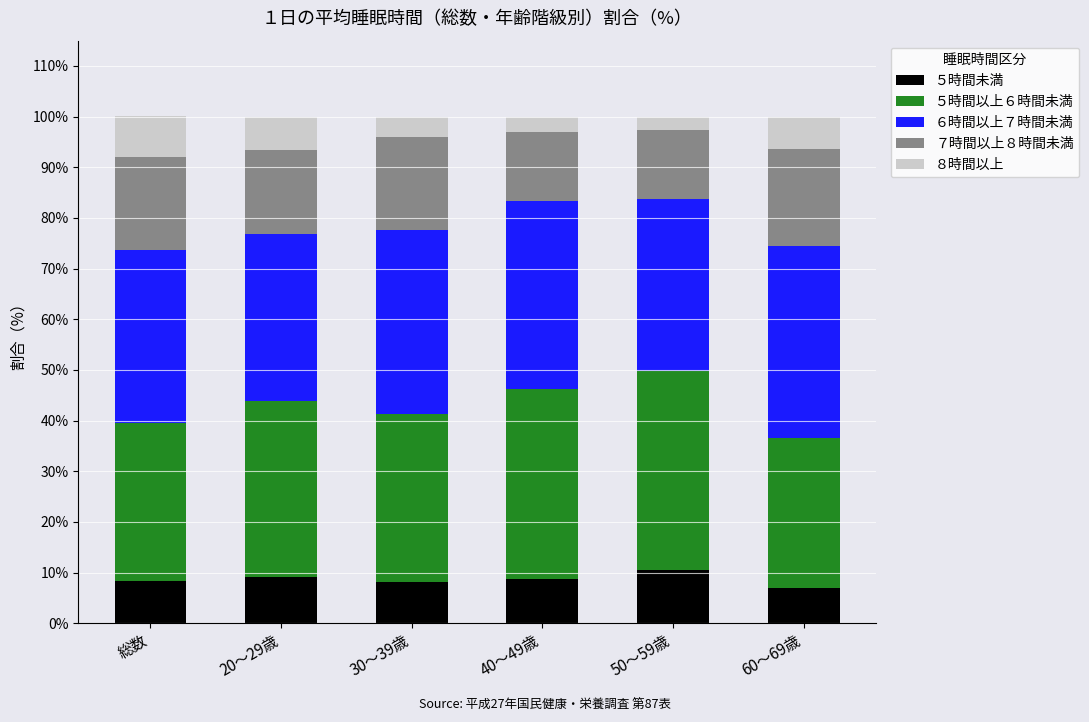

What is the maximum value for ５時間未満?

10.6